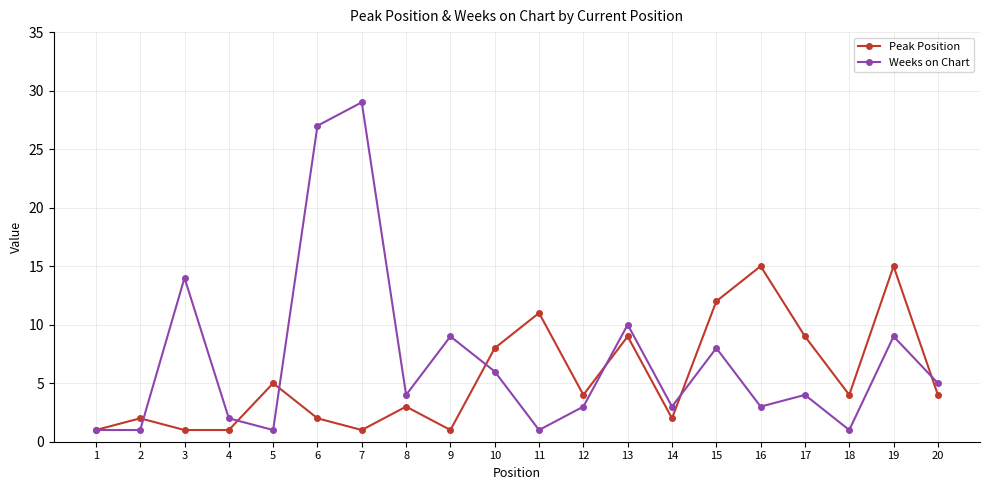

Does the chart have visible grid lines?

Yes